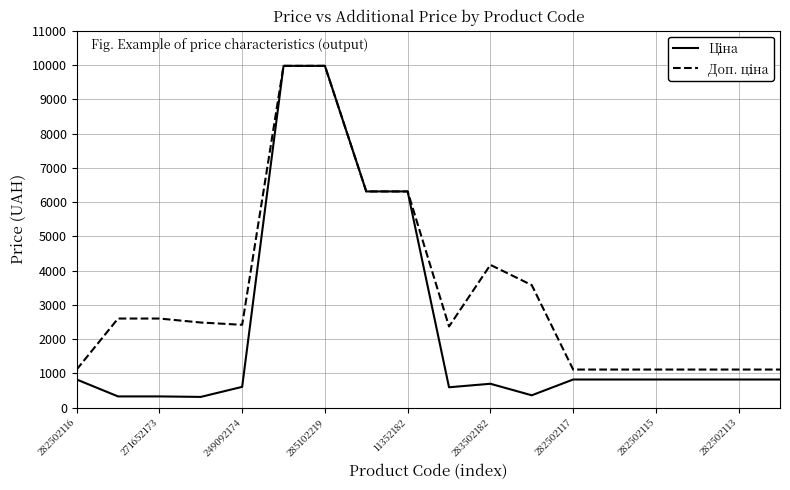

What is the greatest value displayed?

9975.0